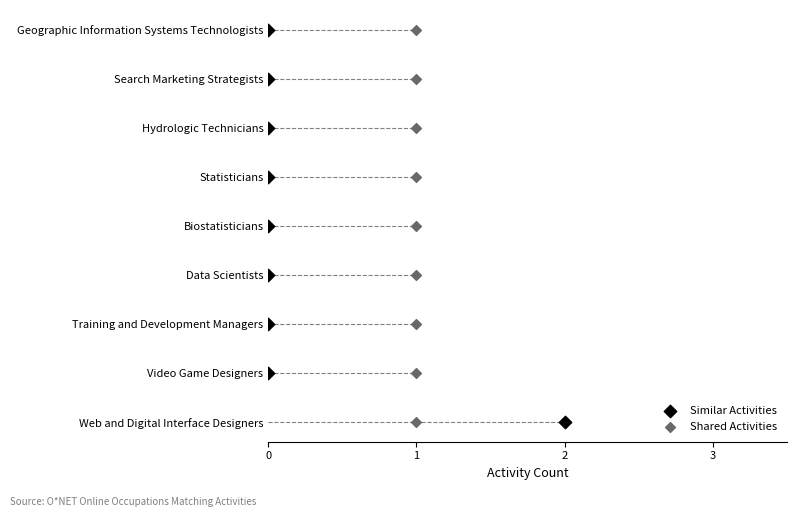

Which series reaches the maximum Y coordinate?

Similar Activities